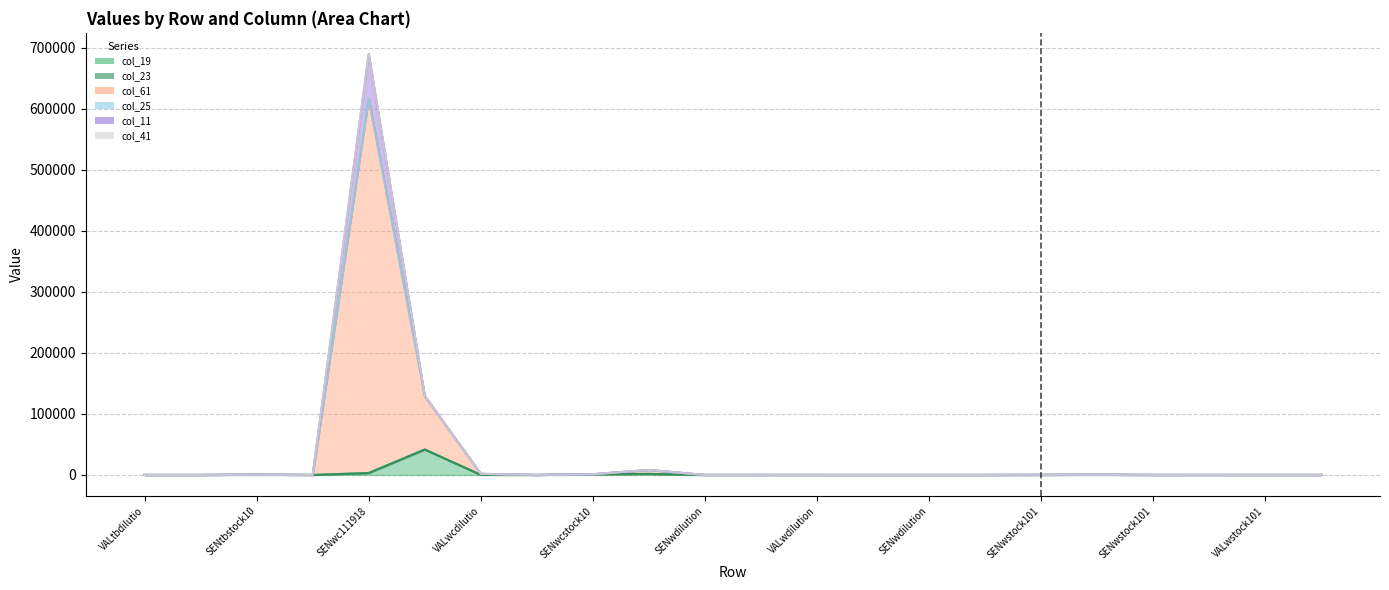

Where is the first local maximum for col_41?

SENtbstock10